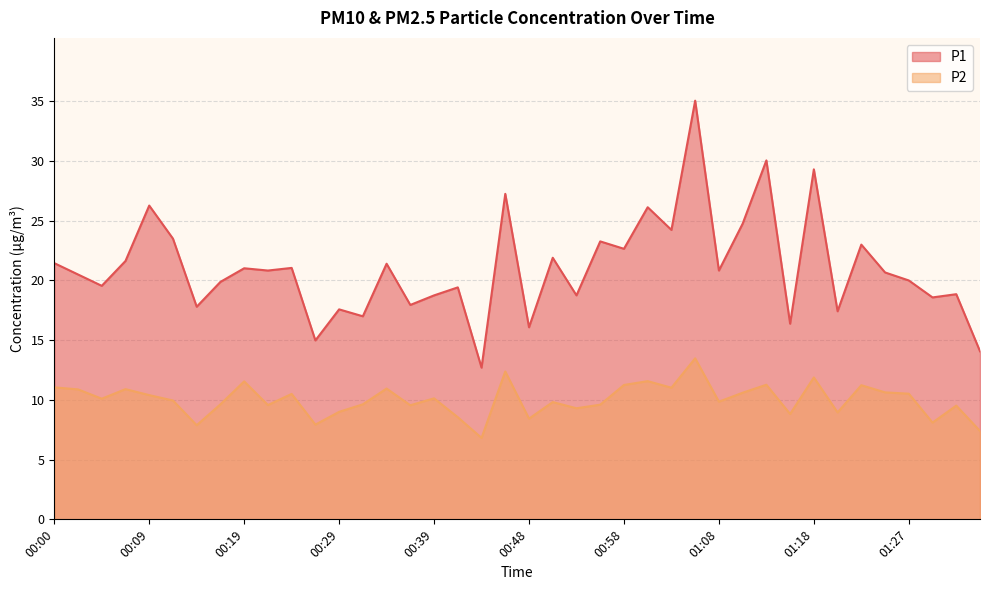

How many values in the P2 series exceed 10?

20